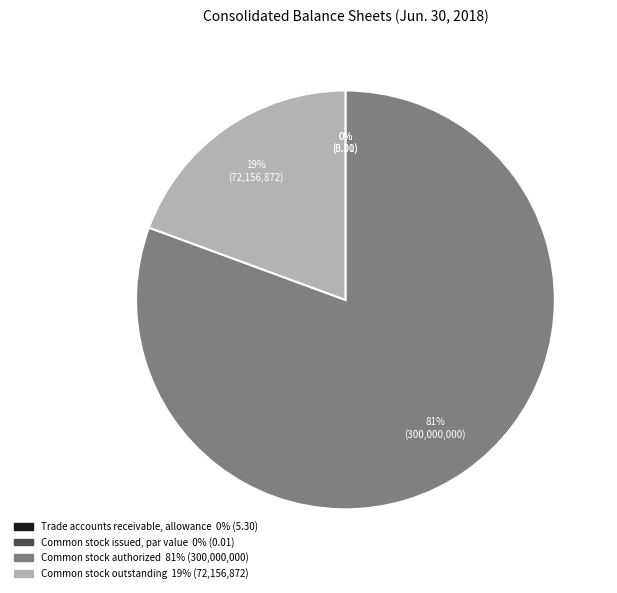

Approximately how many times larger is the value at Common stock outstanding compared to Common stock authorized?

0.2